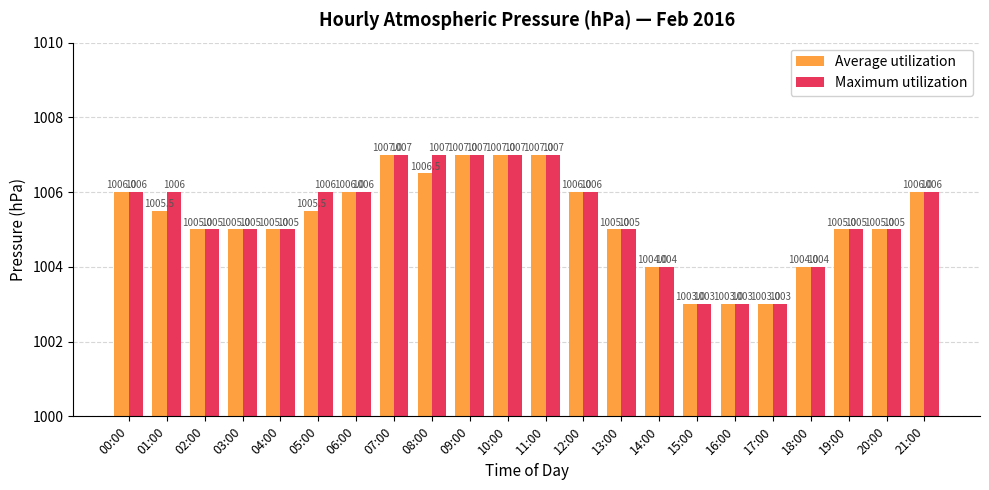

What is the maximum value shown in the chart?

1007.0